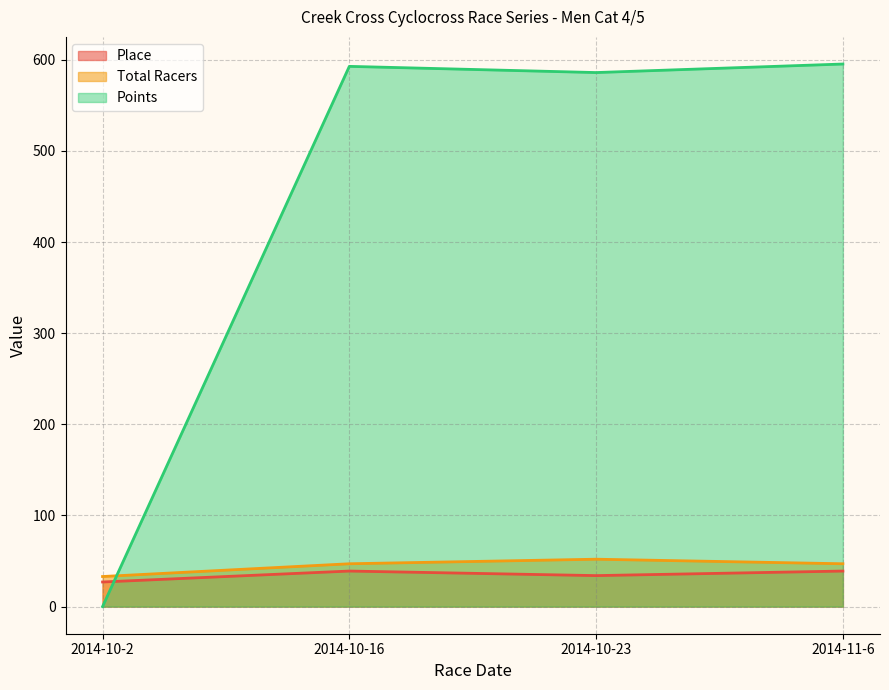

How many lines are shown in the chart?

3